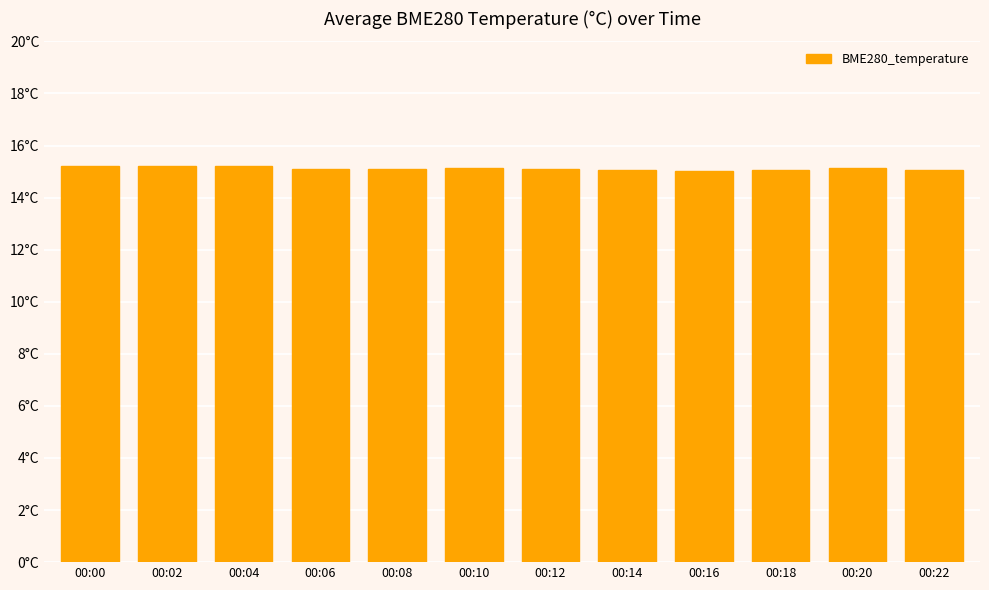

What is the difference between the maximum and minimum values?

0.2